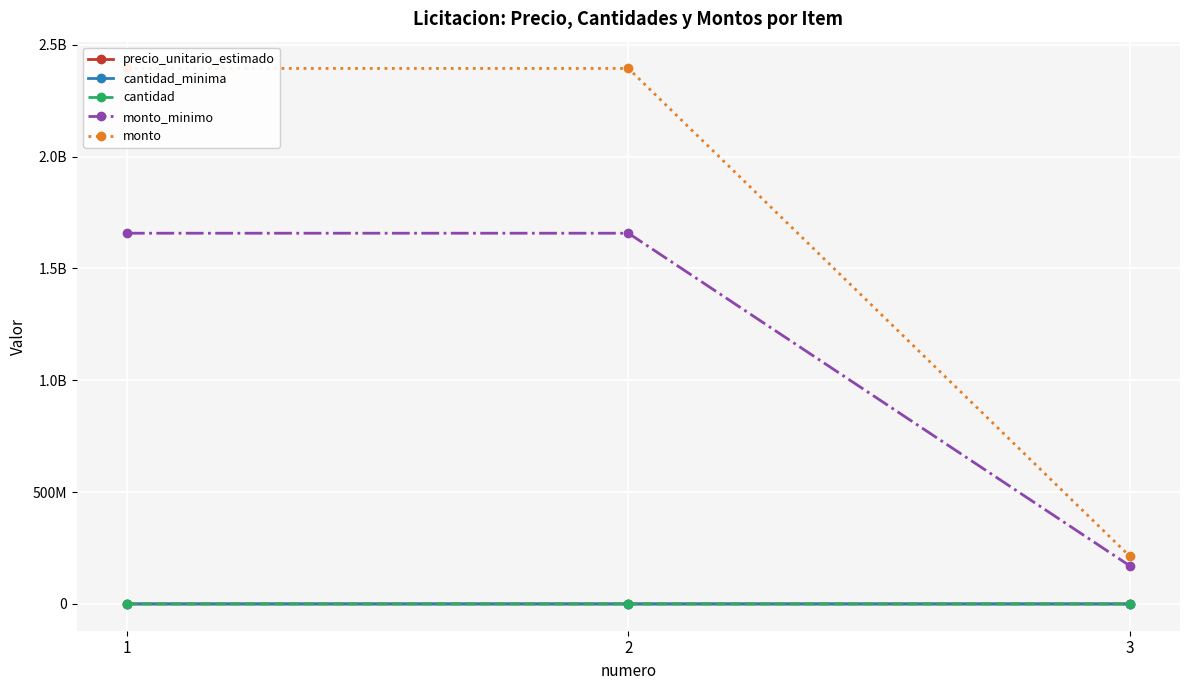

List the series in order of their peak value, highest first.

monto, monto_minimo, precio_unitario_estimado, cantidad, cantidad_minima